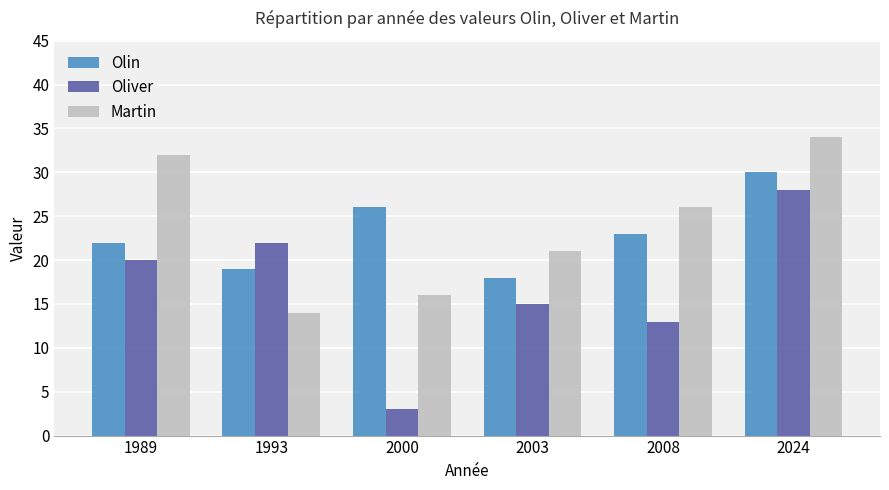

Which label corresponds to the smallest value in the chart?

2000